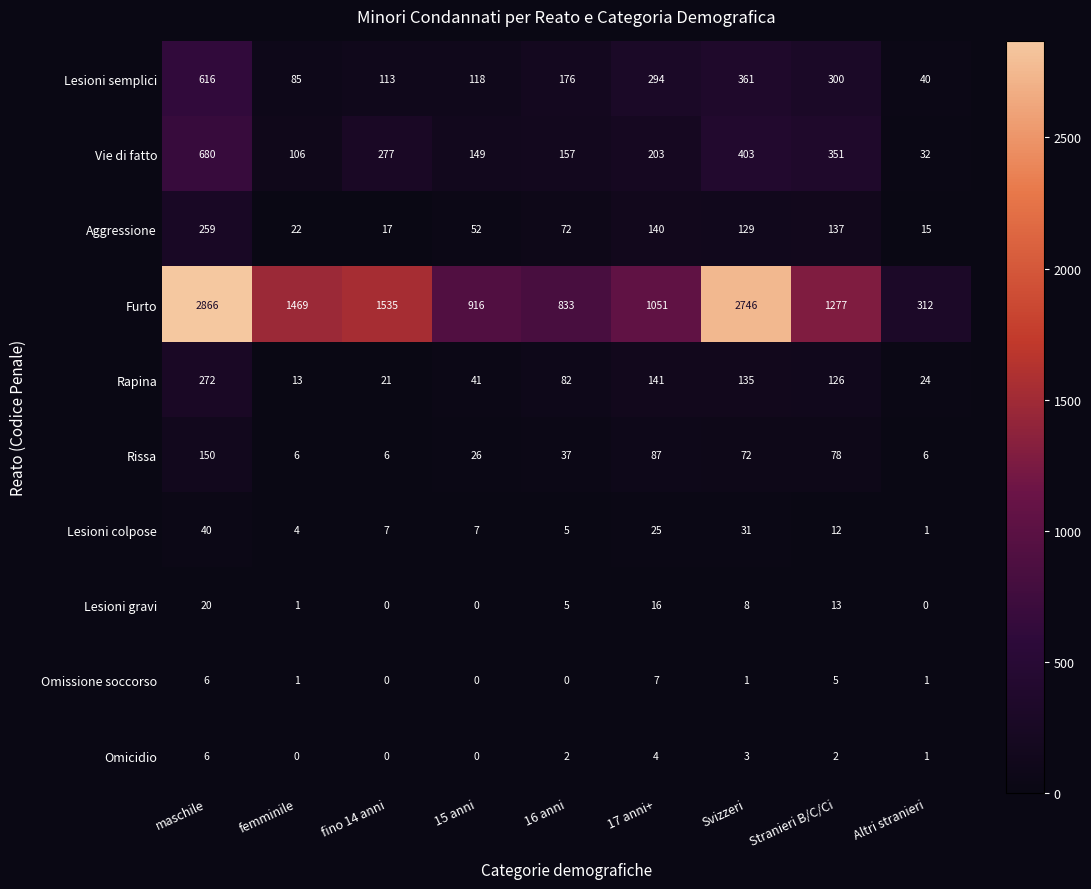

What is the total value across all series at fino 14 anni?

1976